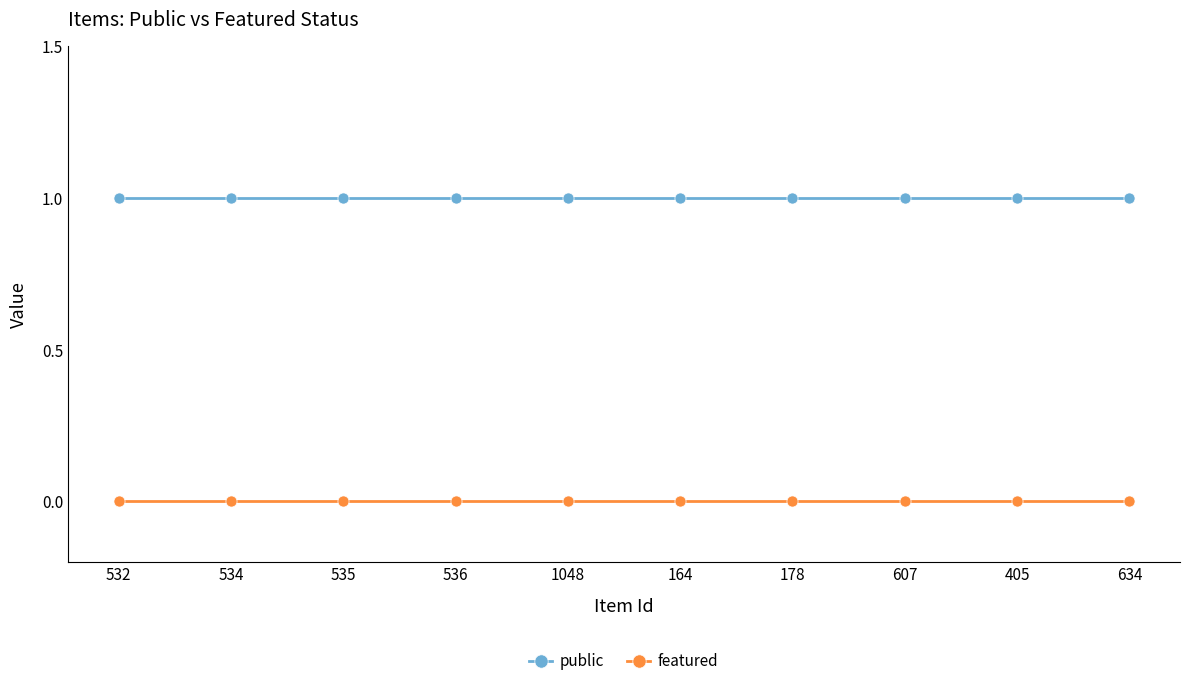

Reading right to left, extract all data points from this chart.

public: 1	1	1	1	1	1	1	1	1	1
featured: 0	0	0	0	0	0	0	0	0	0